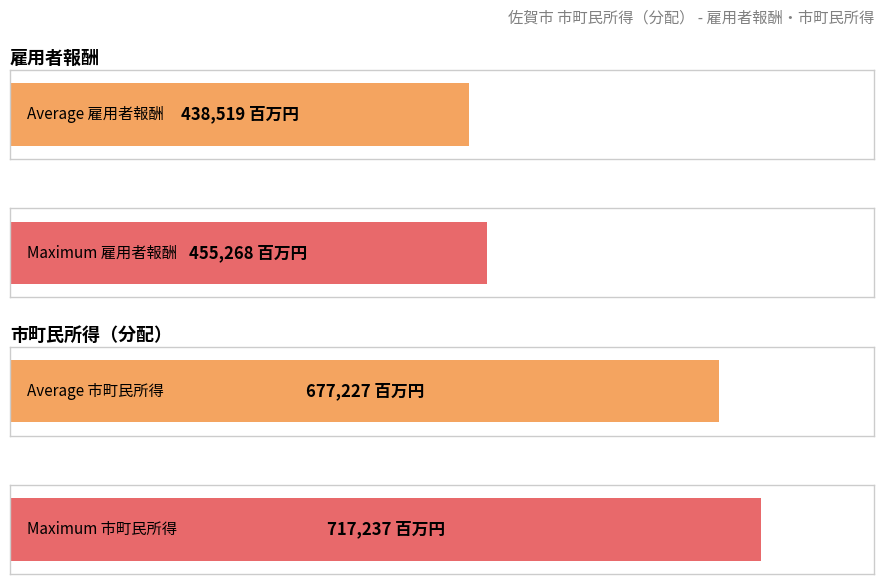

Is it true that 企業所得 equals 223126.7 at 2012?

False